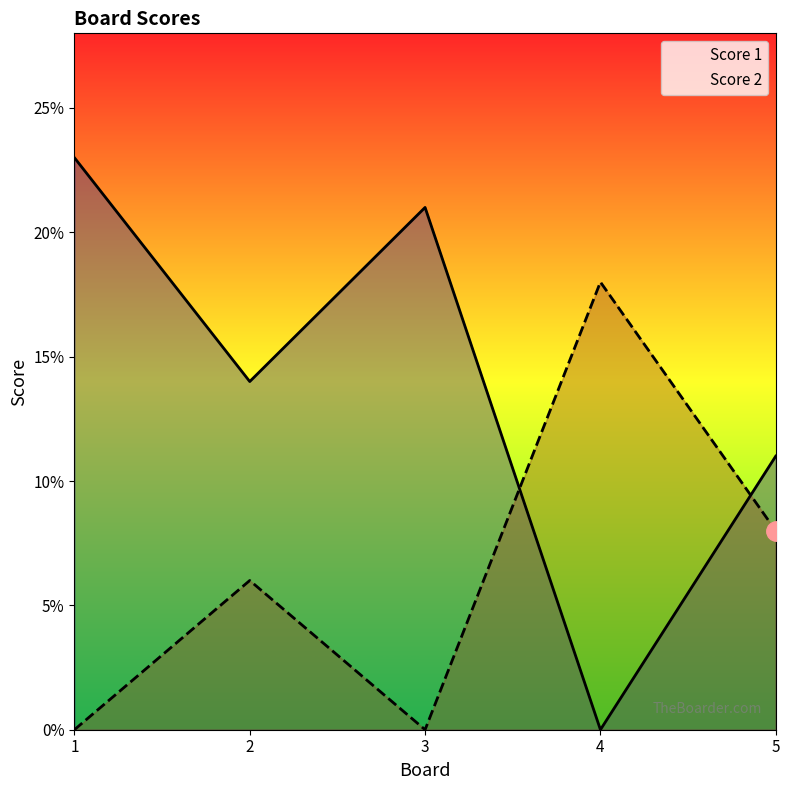

The value of Score 1 at 5 is 11. True or false?

True